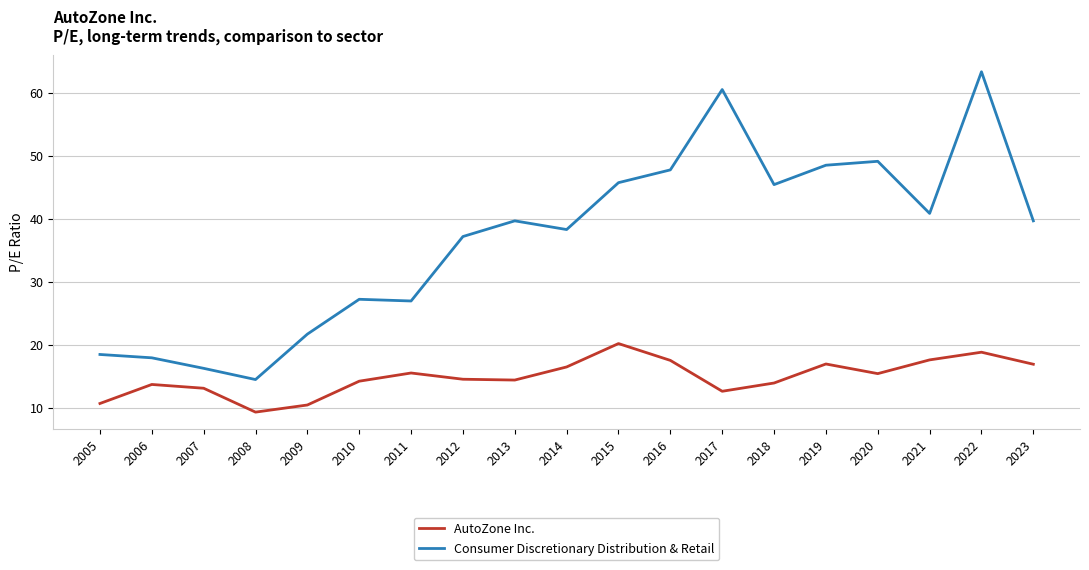

Is the value of AutoZone Inc. at 2007 greater than the value of Consumer Discretionary Distribution & Retail at 2010?

No